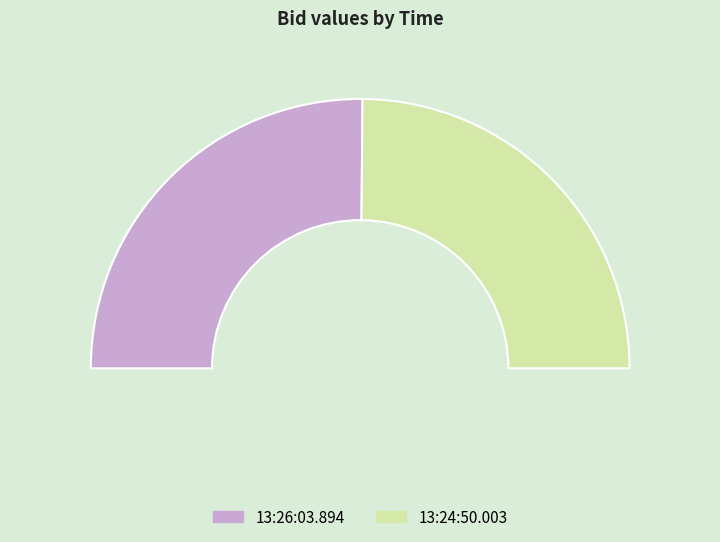

What percentage is the 13:26:03.894 slice, to the nearest percent?

50%